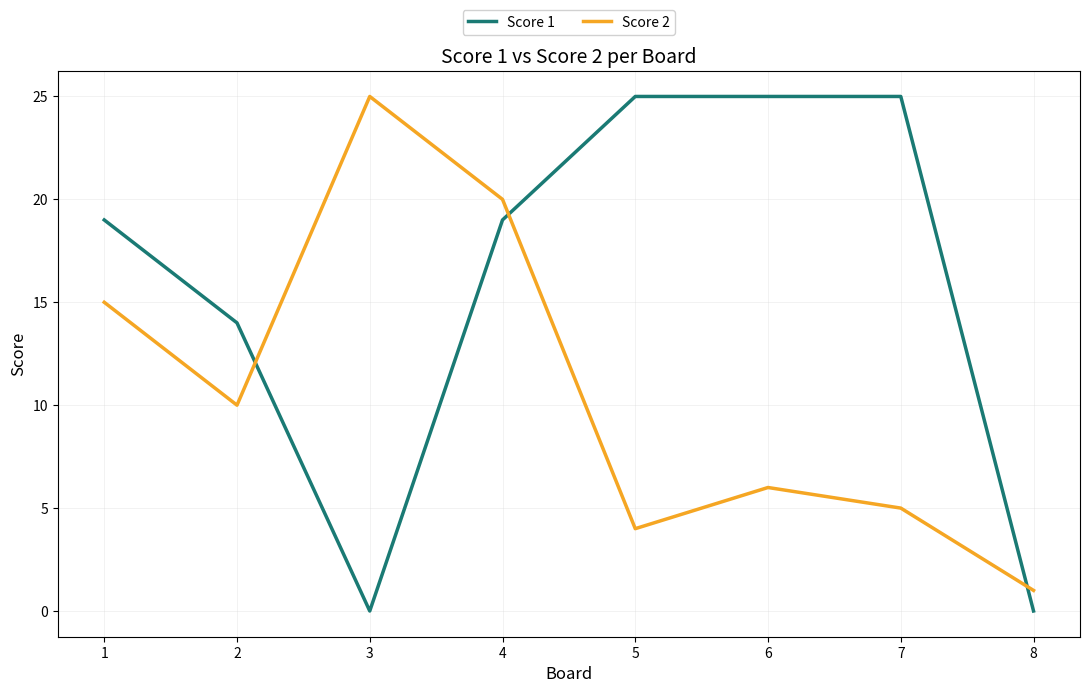

How many lines are shown in the chart?

2